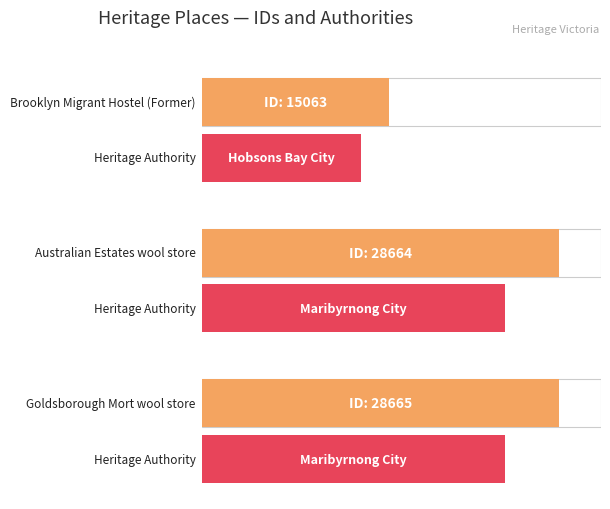

What is the value of the 2nd bar from the left?

28664